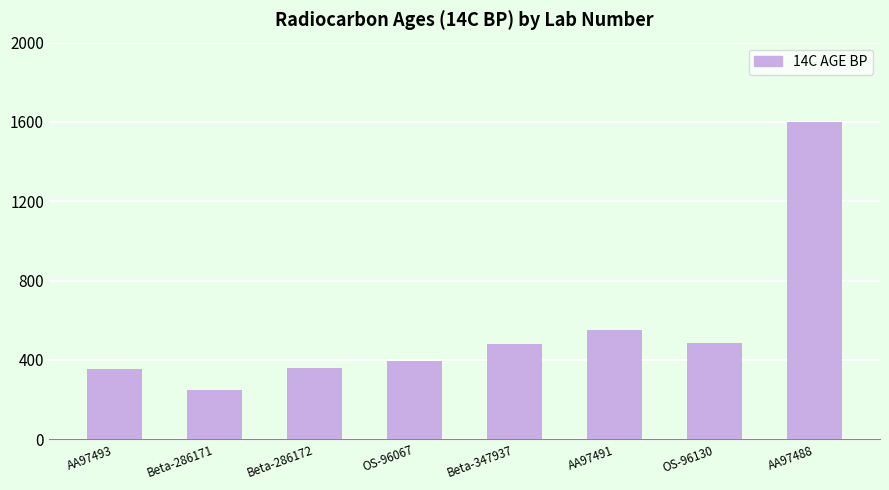

What is the ratio of the value at AA97491 to the value at AA97488?

0.3